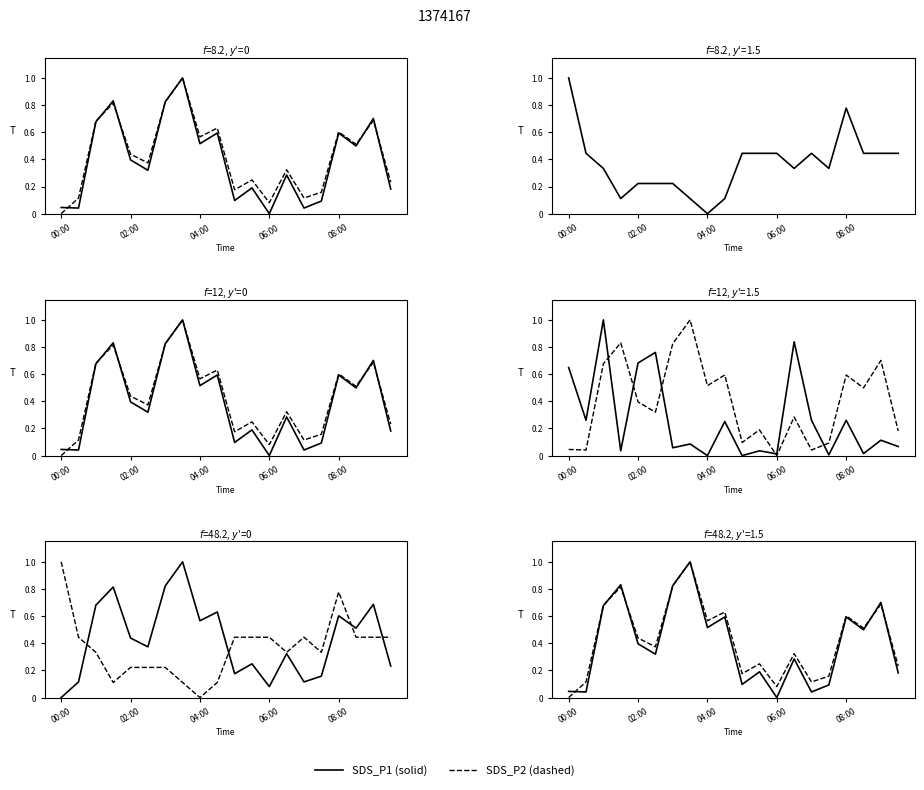

Which series has the largest total across all categories?

SDS_P2